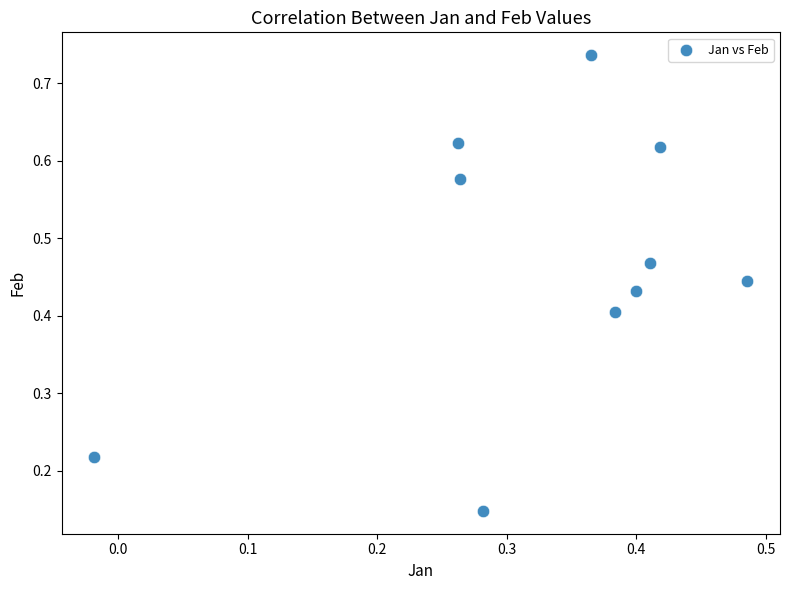

What is the average X value?

0.3